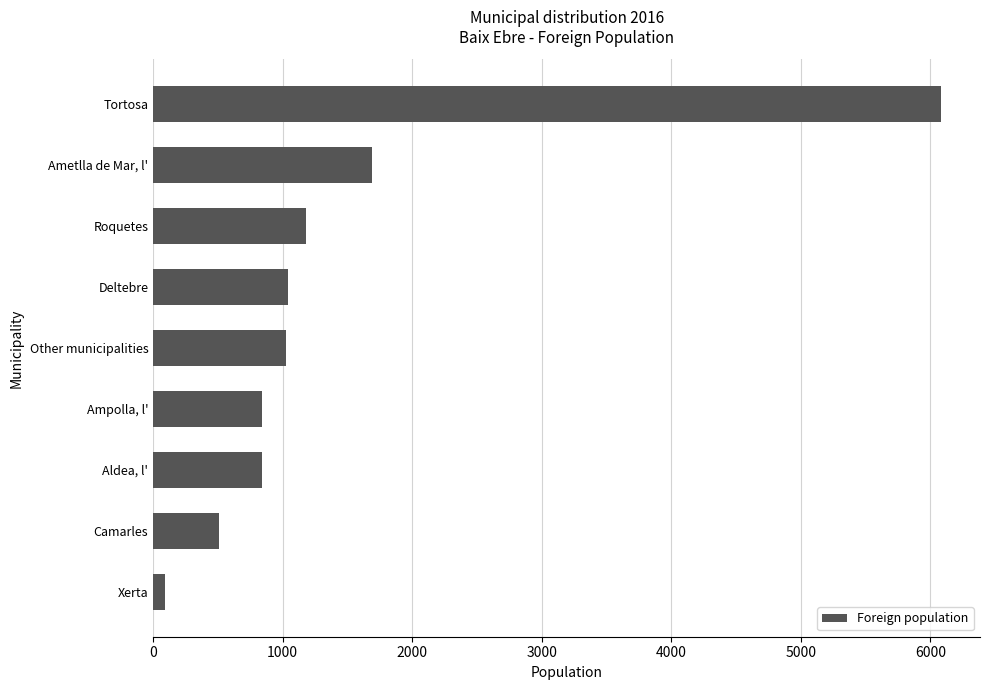

Between Other municipalities and Ametlla de Mar, l', which is larger?

Ametlla de Mar, l'